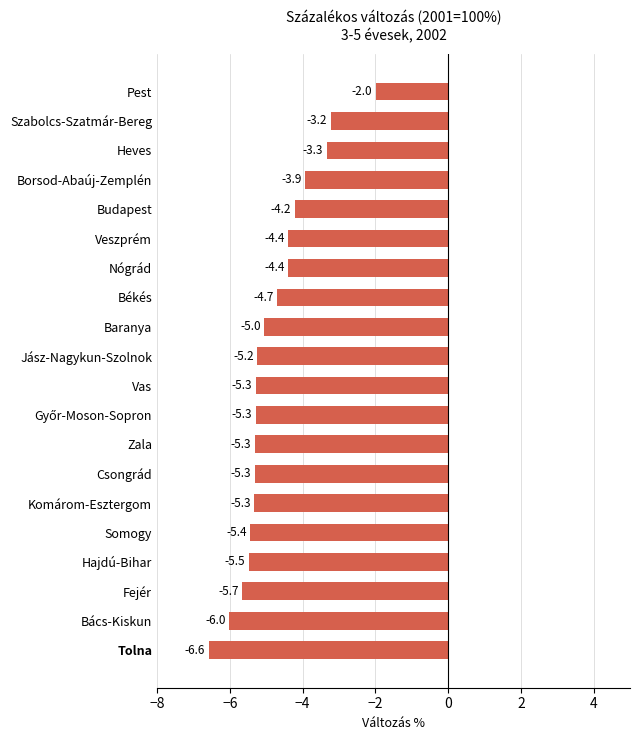

What is the change in value from Hajdú-Bihar to Komárom-Esztergom?

+0.2